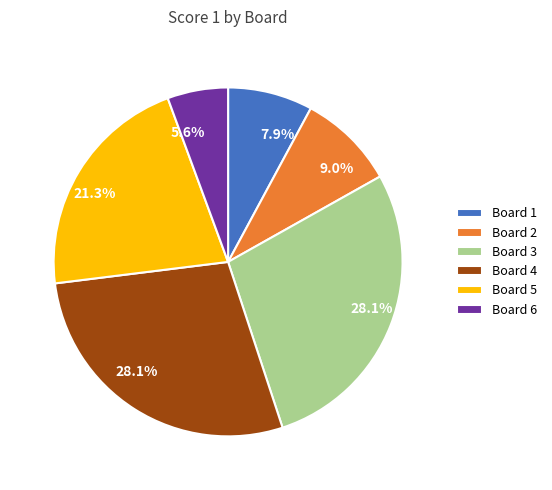

What is the smallest slice in the pie chart?

Board 6